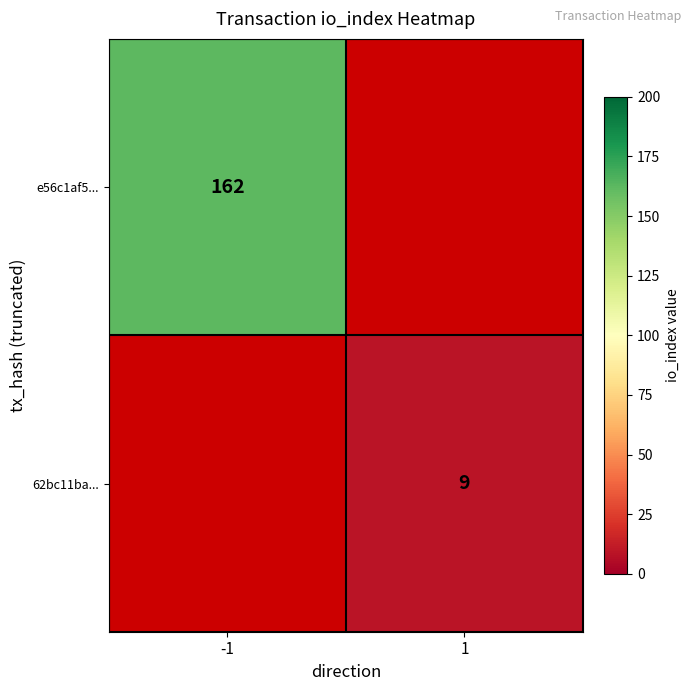

True or false: e56c1af5... has a value of 162 at -1.

True